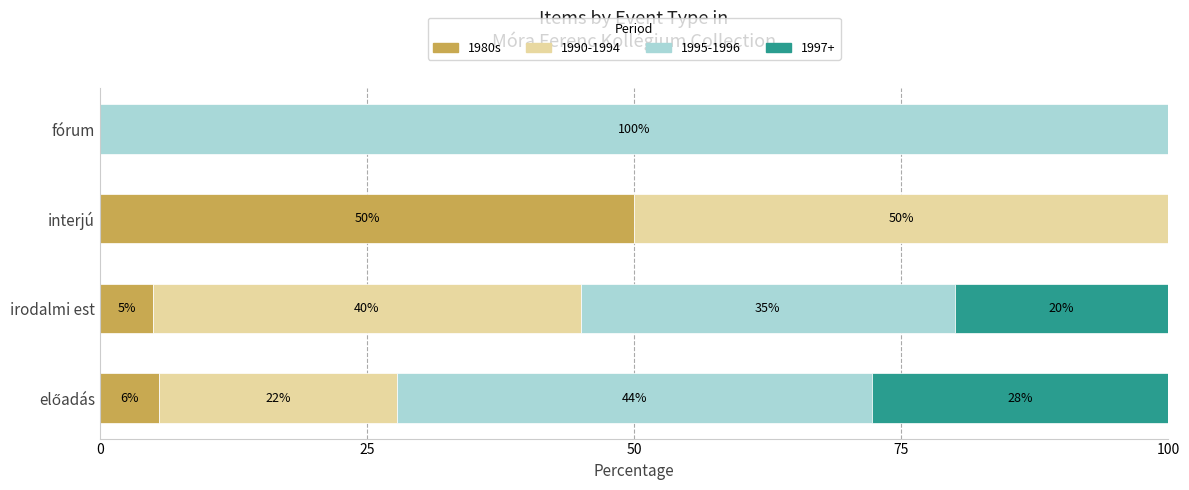

What is the total value across all series at fórum?

100.0